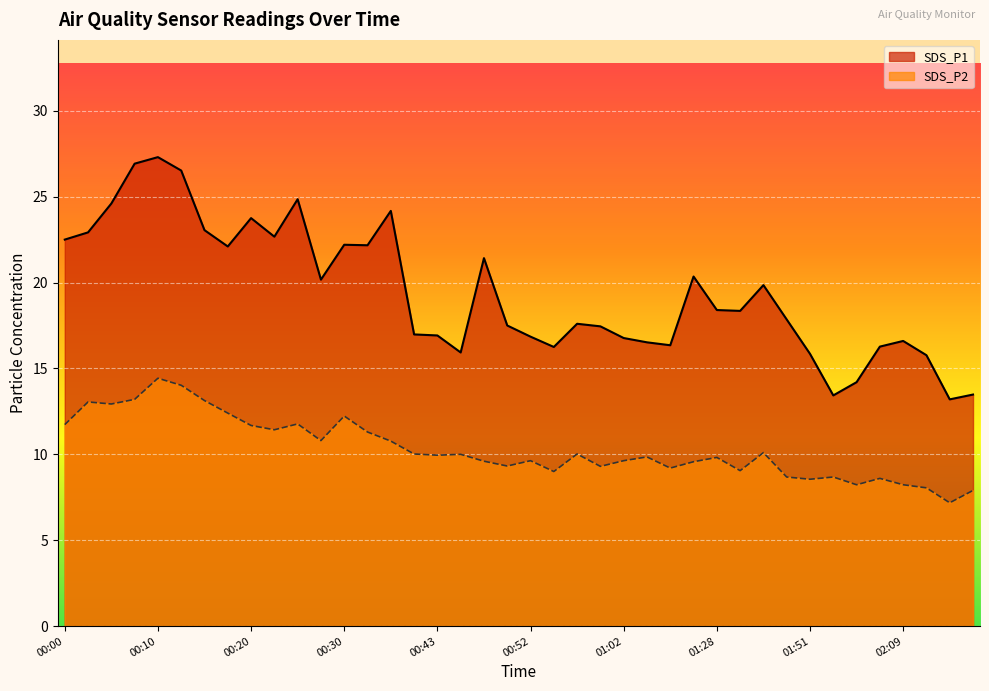

What is the difference between the second highest and minimum values in the SDS_P2 series?

6.8